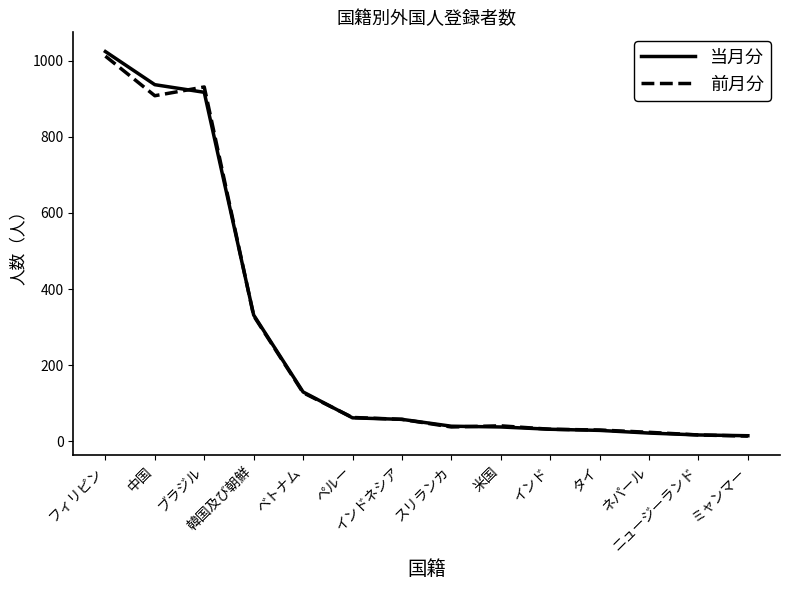

How many lines are shown in the chart?

2